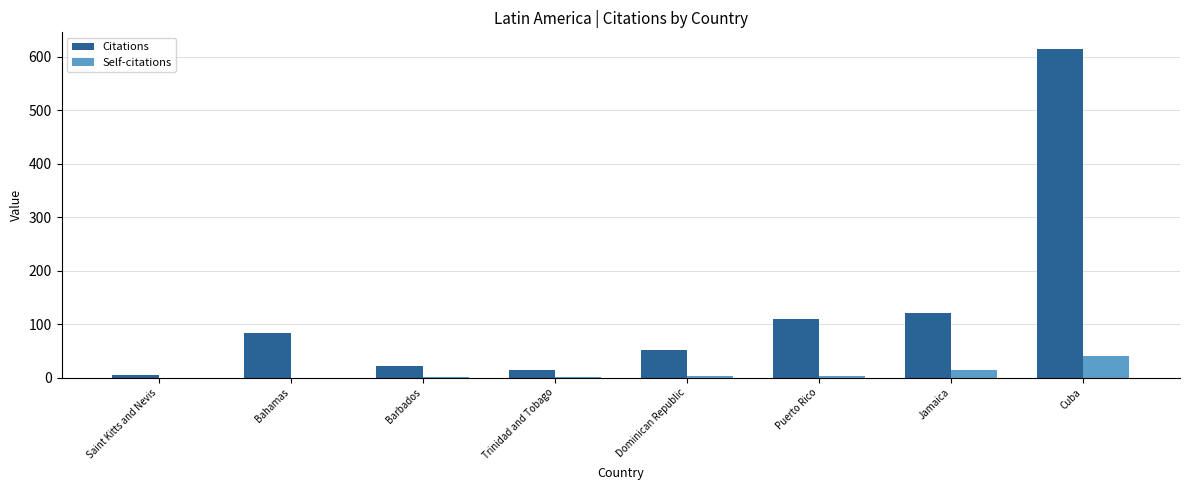

Is the value of Self-citations at Saint Kitts and Nevis greater than the value of Citations at Jamaica?

No